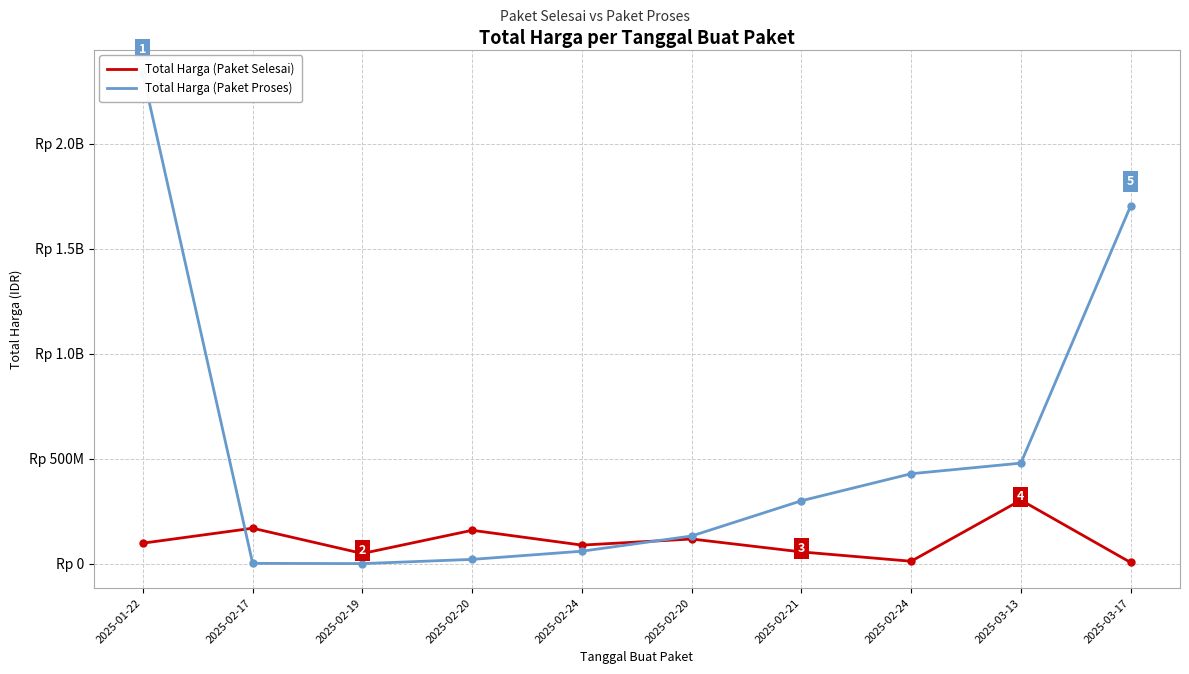

What are all the series names shown in the legend?

Total Harga (Paket Selesai), Total Harga (Paket Proses)